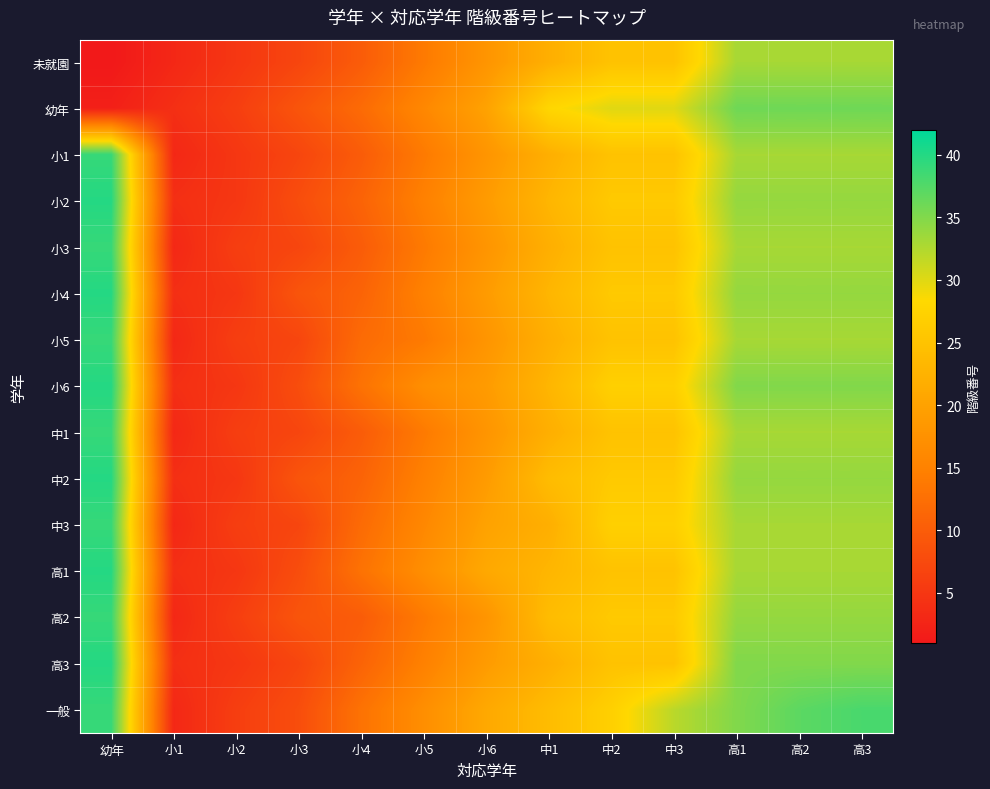

What is the spread (max minus min) of values at 高1?

3